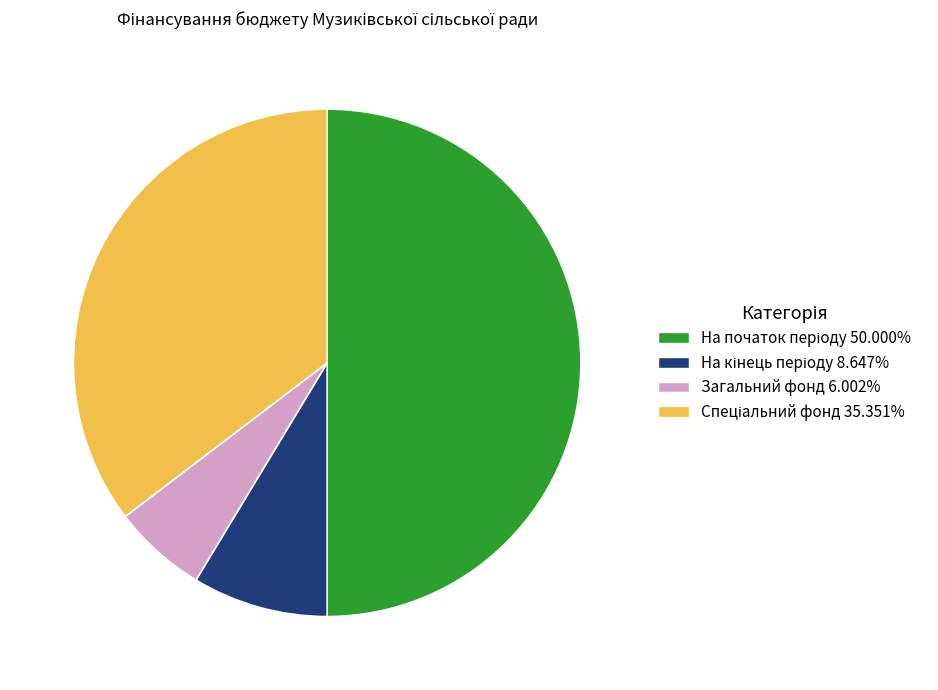

Does Загальний фонд 6.002% account for over 50% of the chart?

No